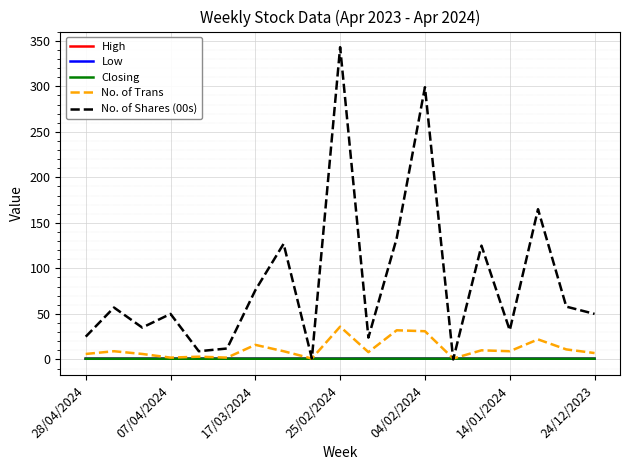

What is the maximum value shown in the chart?

343.0